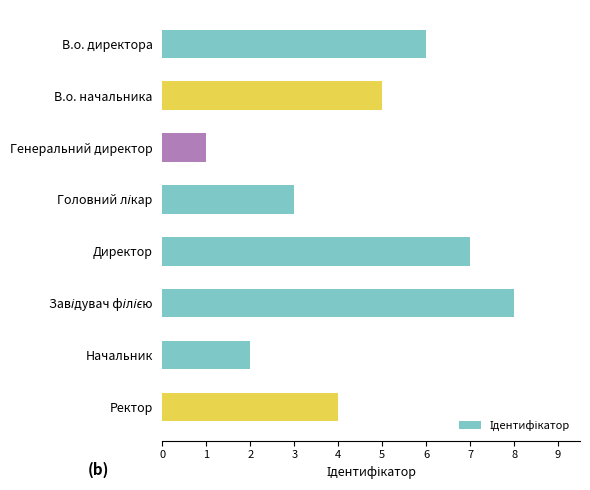

Read the value at В.о. директора.

6